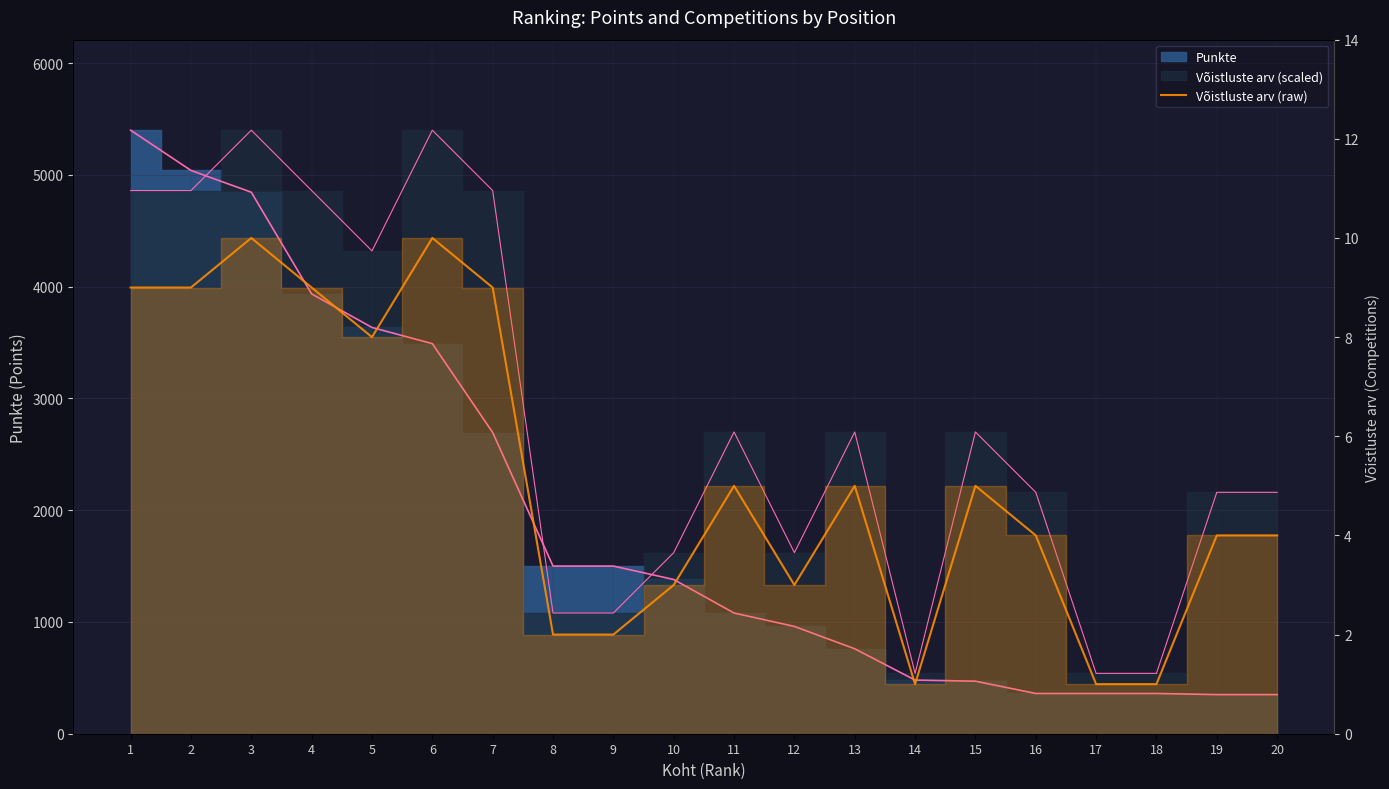

How many points are higher than both their immediate neighbors (excluding endpoints)?

5